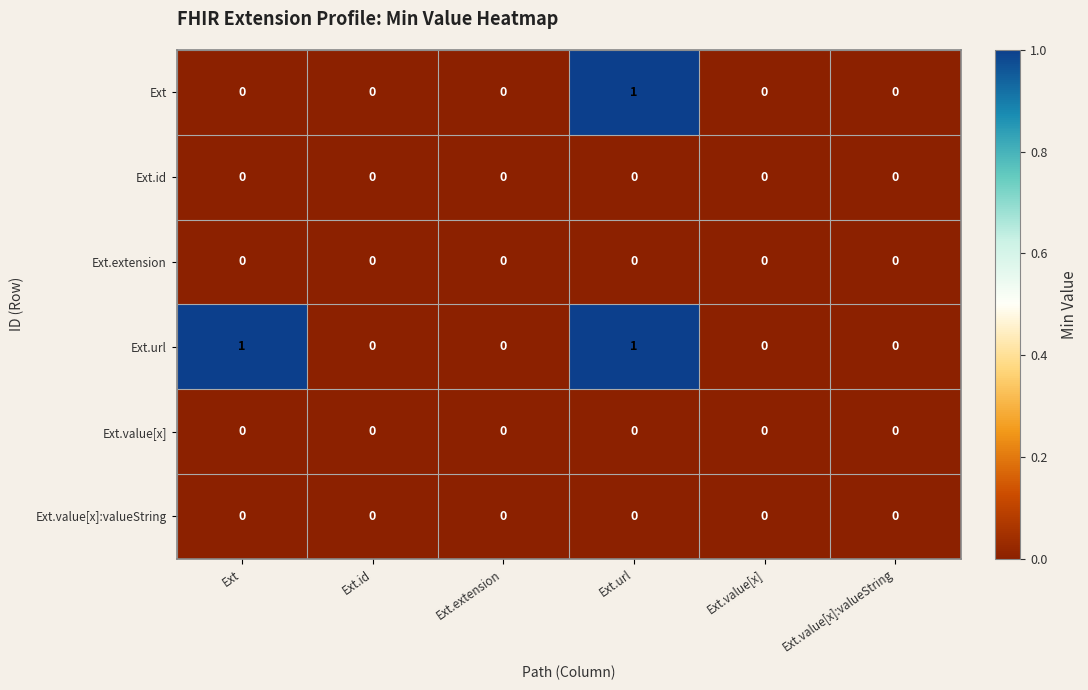

Between Ext and Ext.value[x]:valueString, which series saw the biggest shift?

Ext.url